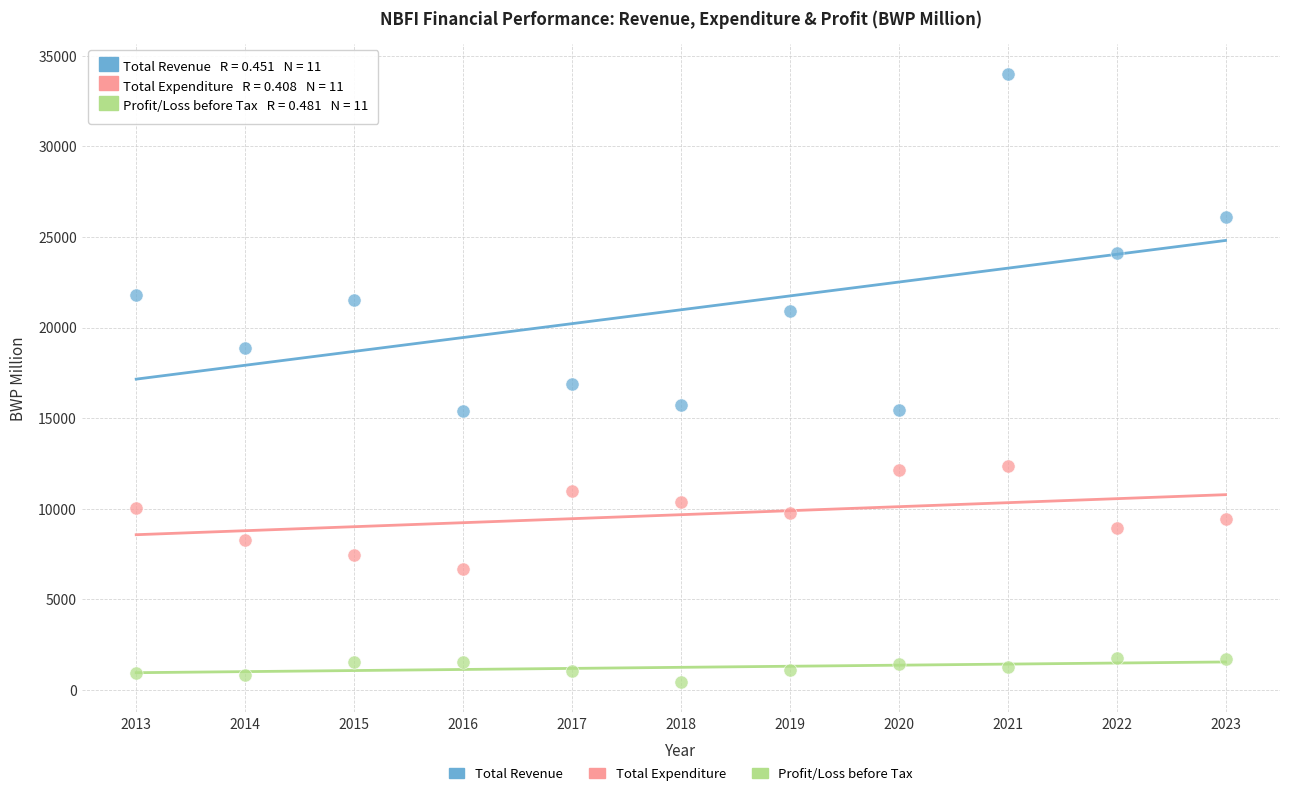

Which series reaches the maximum Y coordinate?

Total Revenue